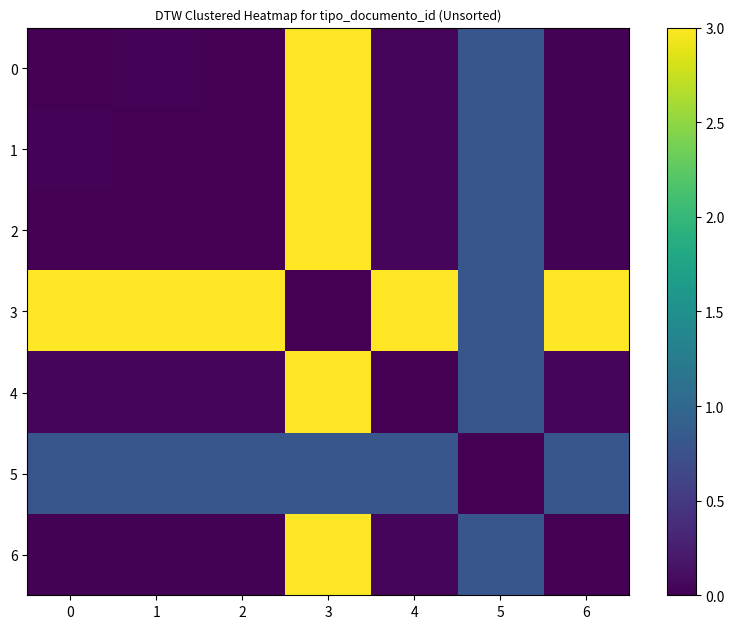

Between 6 and 1, which is larger?

1